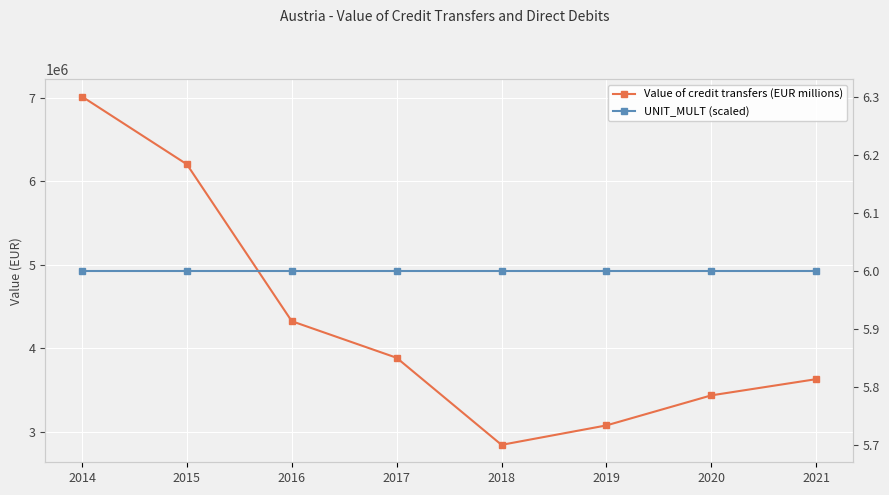

How many data points in Value of credit transfers (EUR millions) are less than 3884486?

4